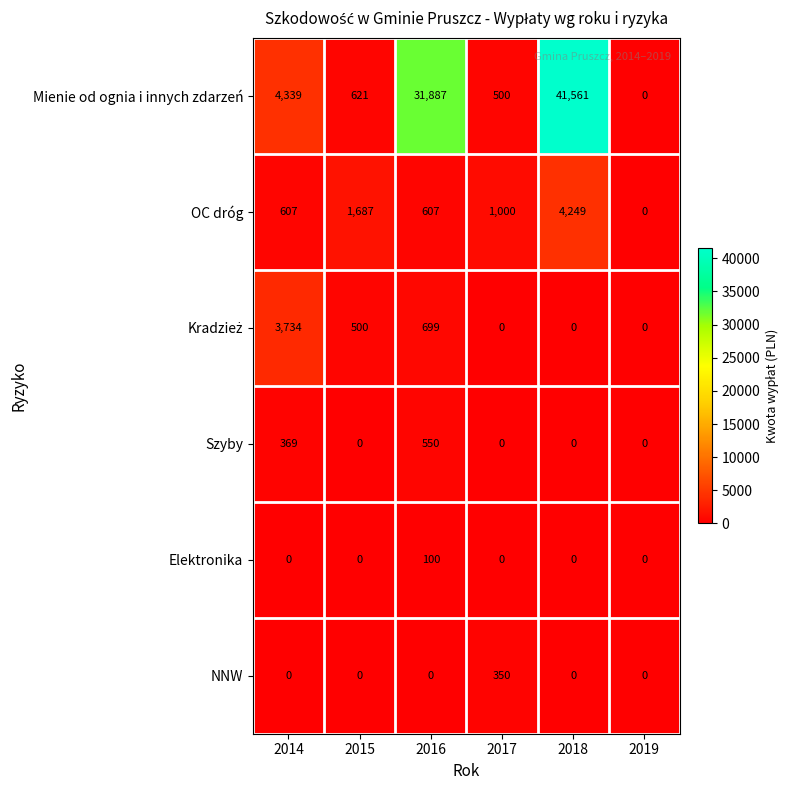

Which series has the largest total across all categories?

Mienie od ognia i innych zdarzeń